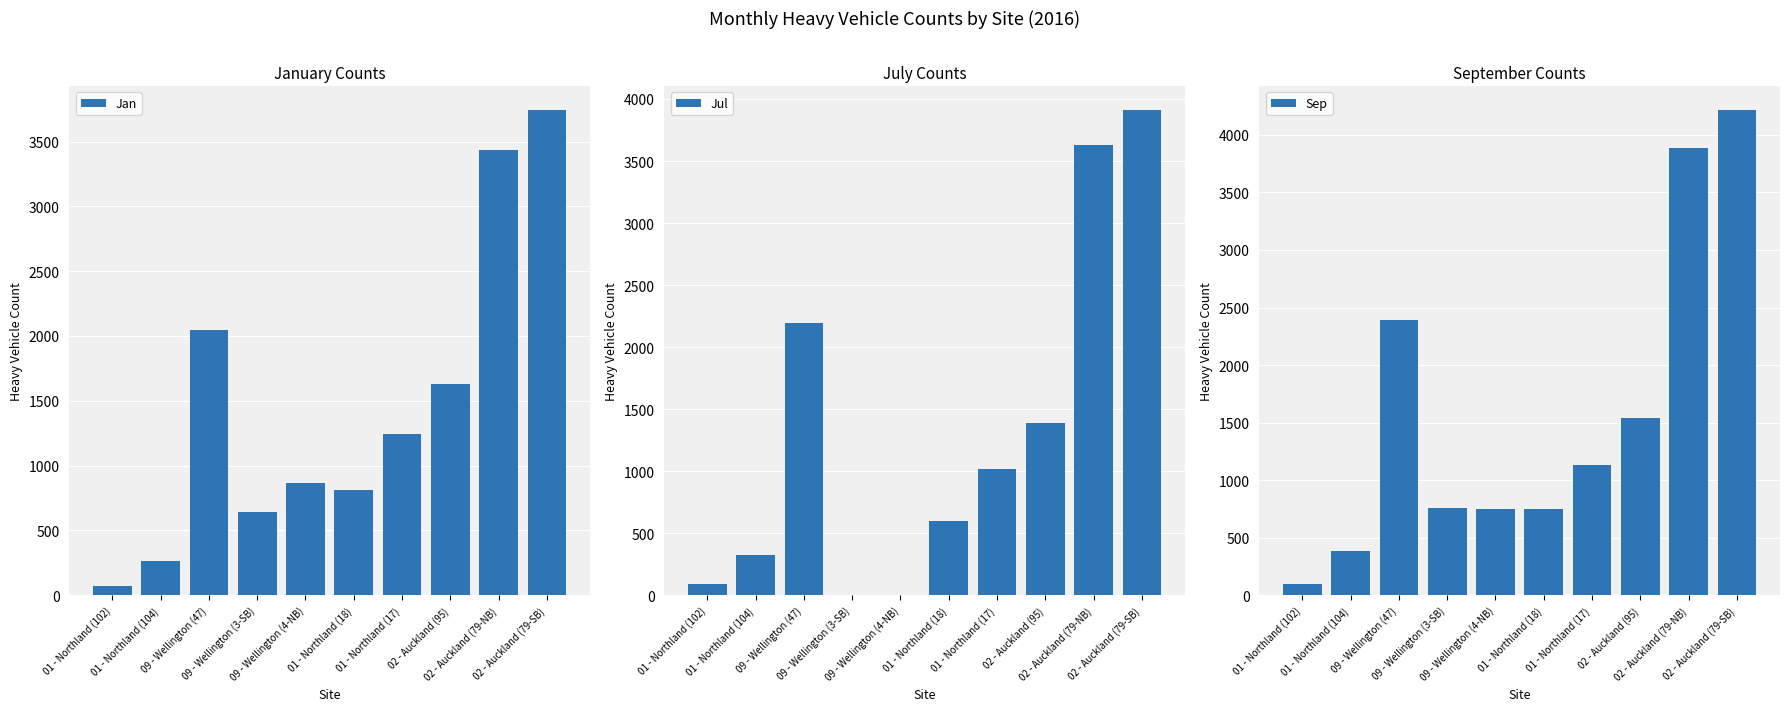

What is the difference between the Jan values at 09 - Wellington (4-NB) and 09 - Wellington (3-SB)?

225